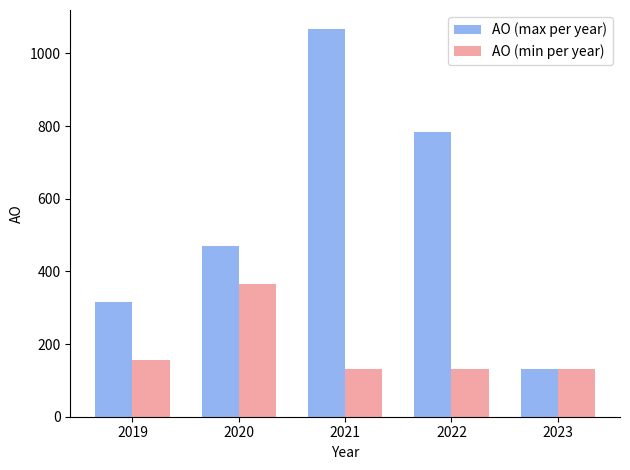

Reading left to right, transcribe all the data shown in this chart.

AO (max per year): 2019=315	2020=470	2021=1066	2022=783	2023=131
AO (min per year): 2019=155	2020=364	2021=131	2022=131	2023=131